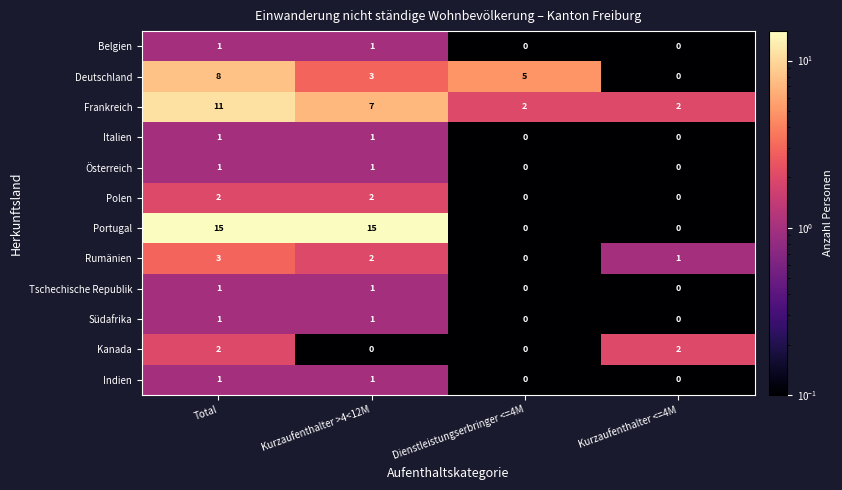

Is the value of Rumänien at Kurzaufenthalter >4<12M greater than the value of Belgien at Kurzaufenthalter >4<12M?

Yes